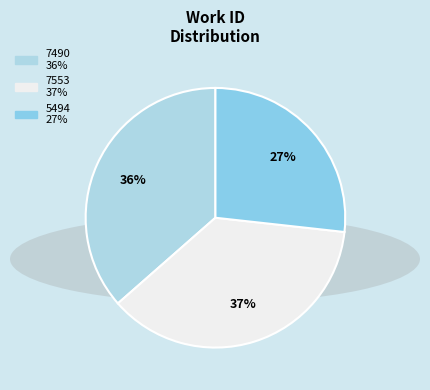

Is the sum of 7490 and 5494 greater than half?

Yes